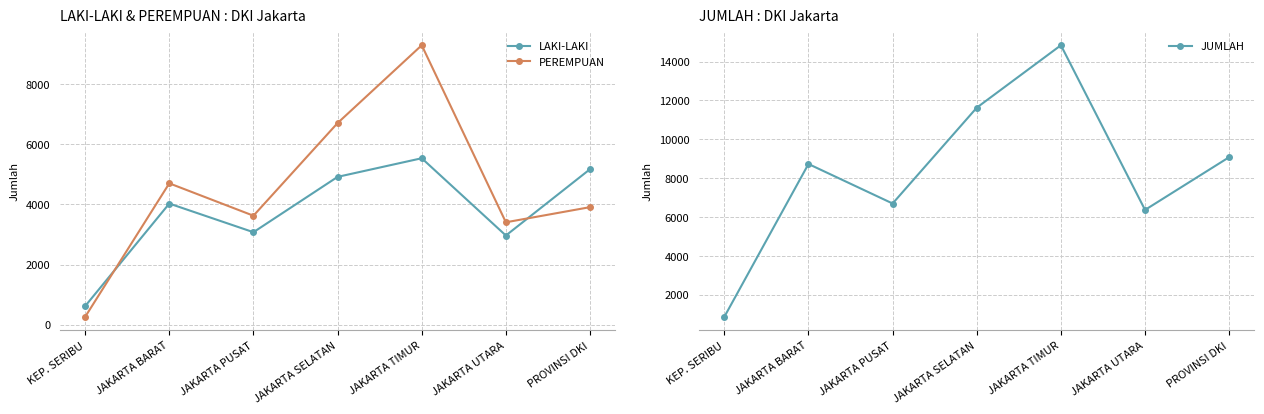

How many lines are shown in the chart?

3